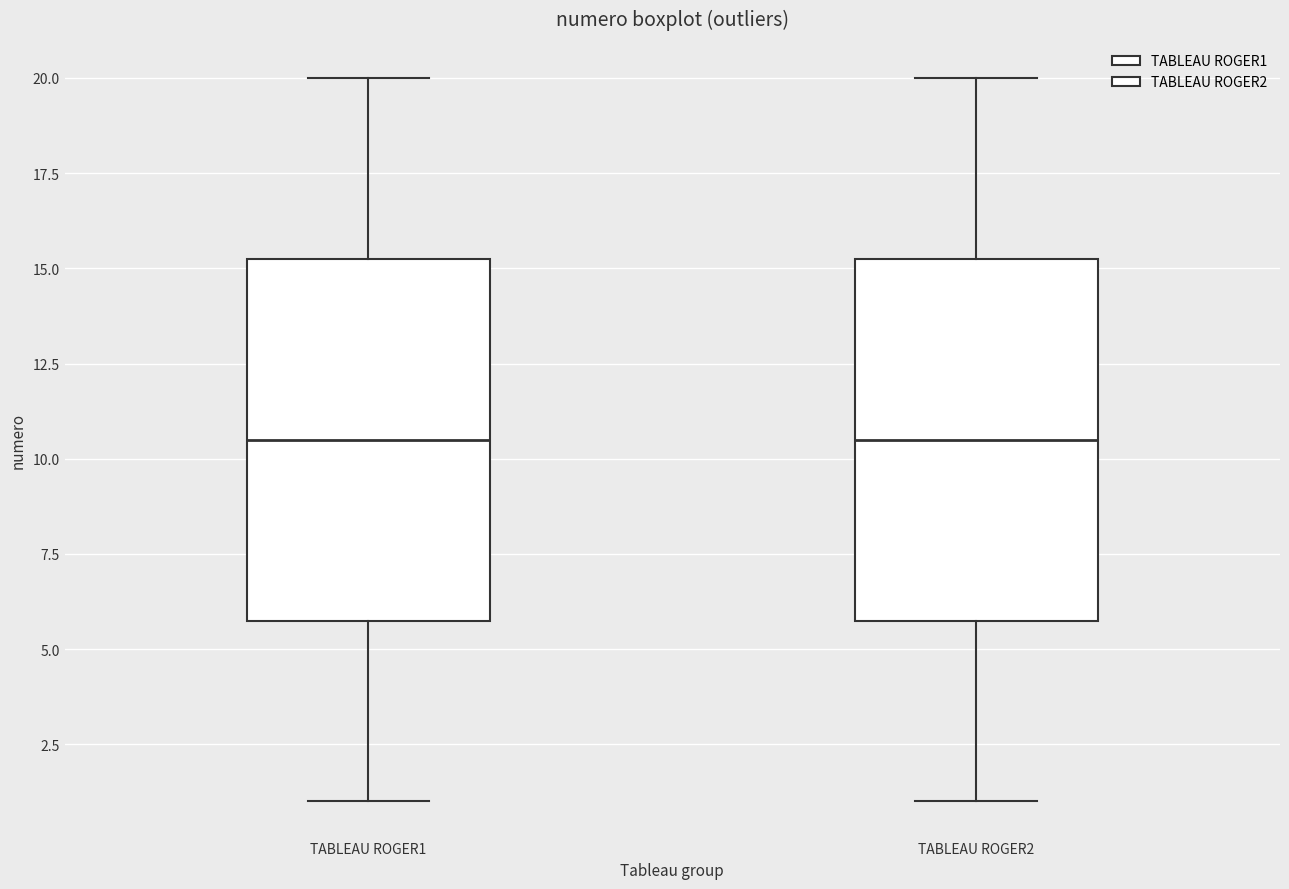

Reading left to right, read every box against the y-axis: the position of its median line, the range the box covers, and the ends of its whiskers. The values are not printed on the chart, so give them approximately, as read against the axis.

TABLEAU ROGER1: median 10.5, box 6.0 to 15.5, whiskers 1.0 to 20.0
TABLEAU ROGER2: median 10.5, box 6.0 to 15.5, whiskers 1.0 to 20.0